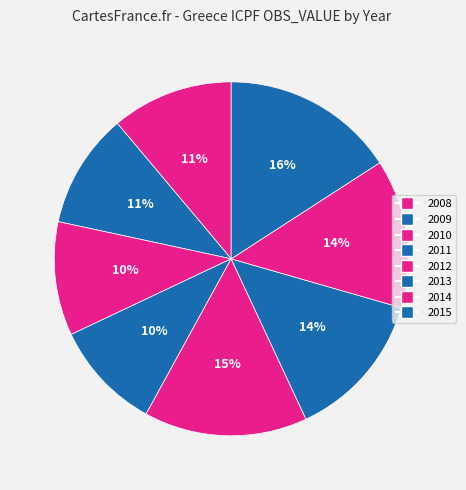

Count the number of slices in the pie.

8